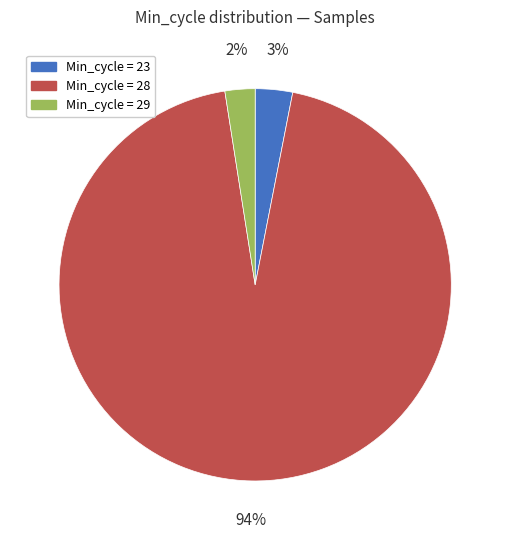

To the nearest percent, what is the average slice percentage?

33%